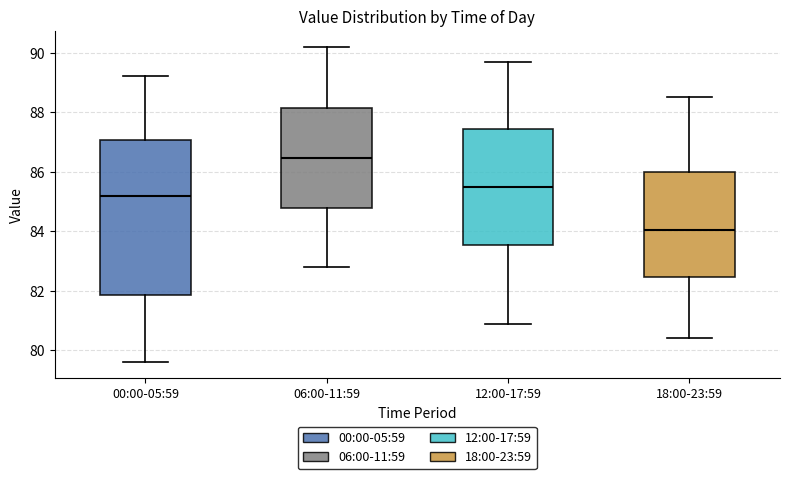

Where is the upper edge of the box for 06:00-11:59 on the y-axis? The values are not printed on the chart, so give them approximately, as read against the axis.

88.2